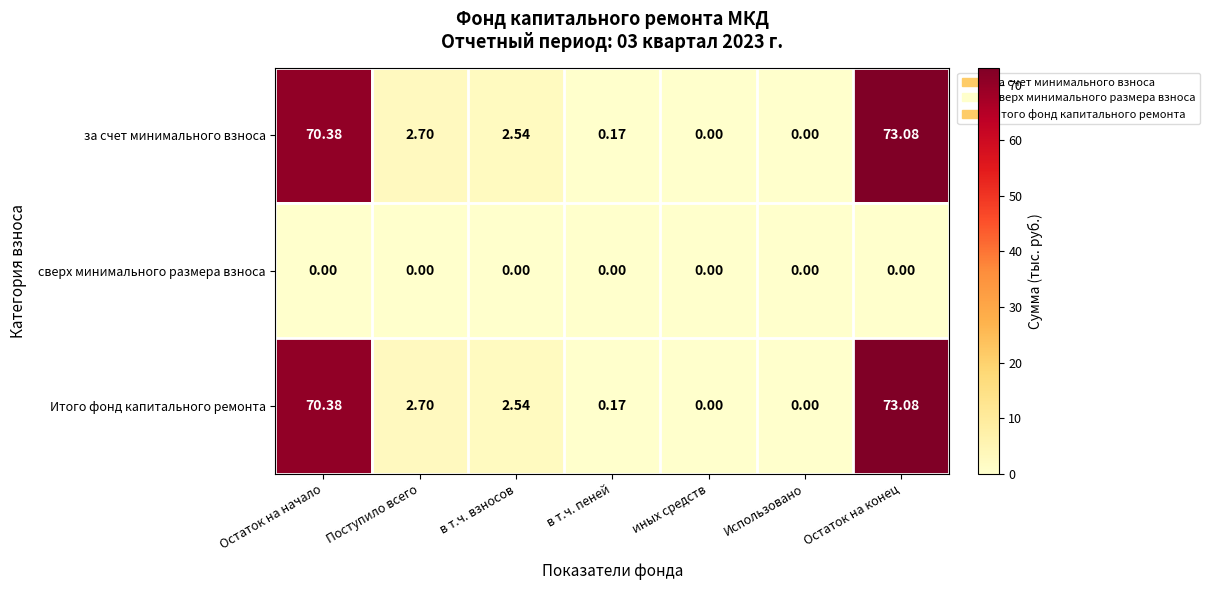

Is the value of сверх минимального размера взноса at в т.ч. взносов greater than the value of за счет минимального взноса at в т.ч. пеней?

No